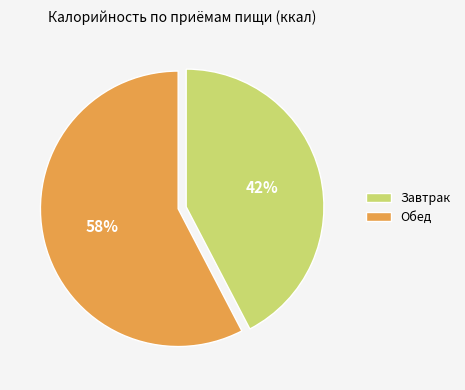

To the nearest percent, what is the combined percentage of Завтрак and Обед?

100%